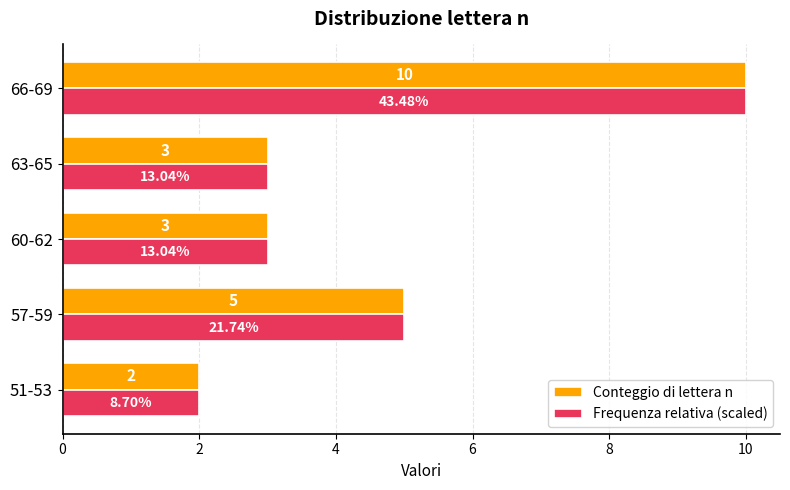

What are all the series names shown in the legend?

Conteggio di lettera n, Frequenza relativa (scaled)